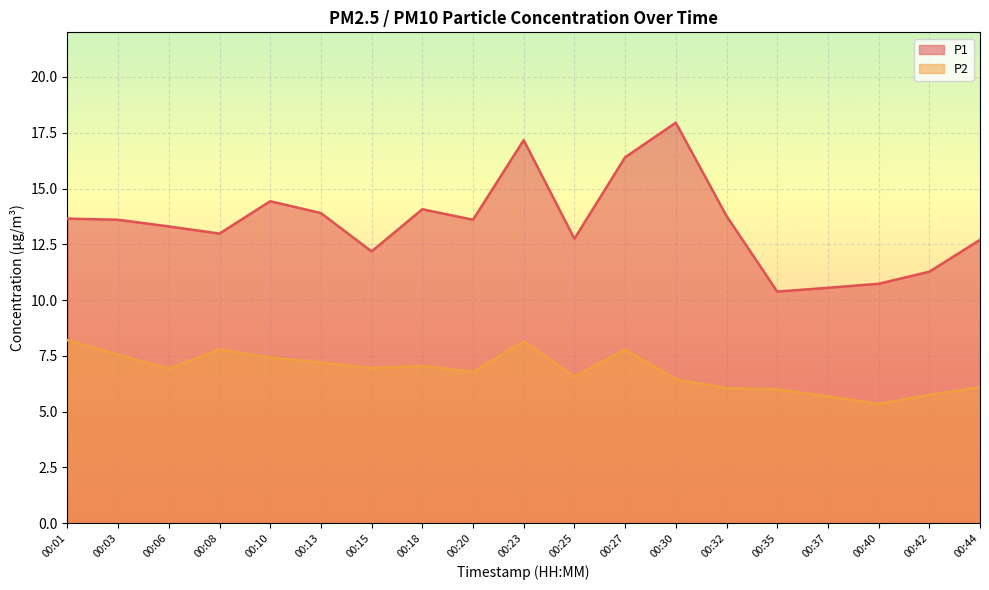

What is the approximate value of P1 at 00:03?

13.6